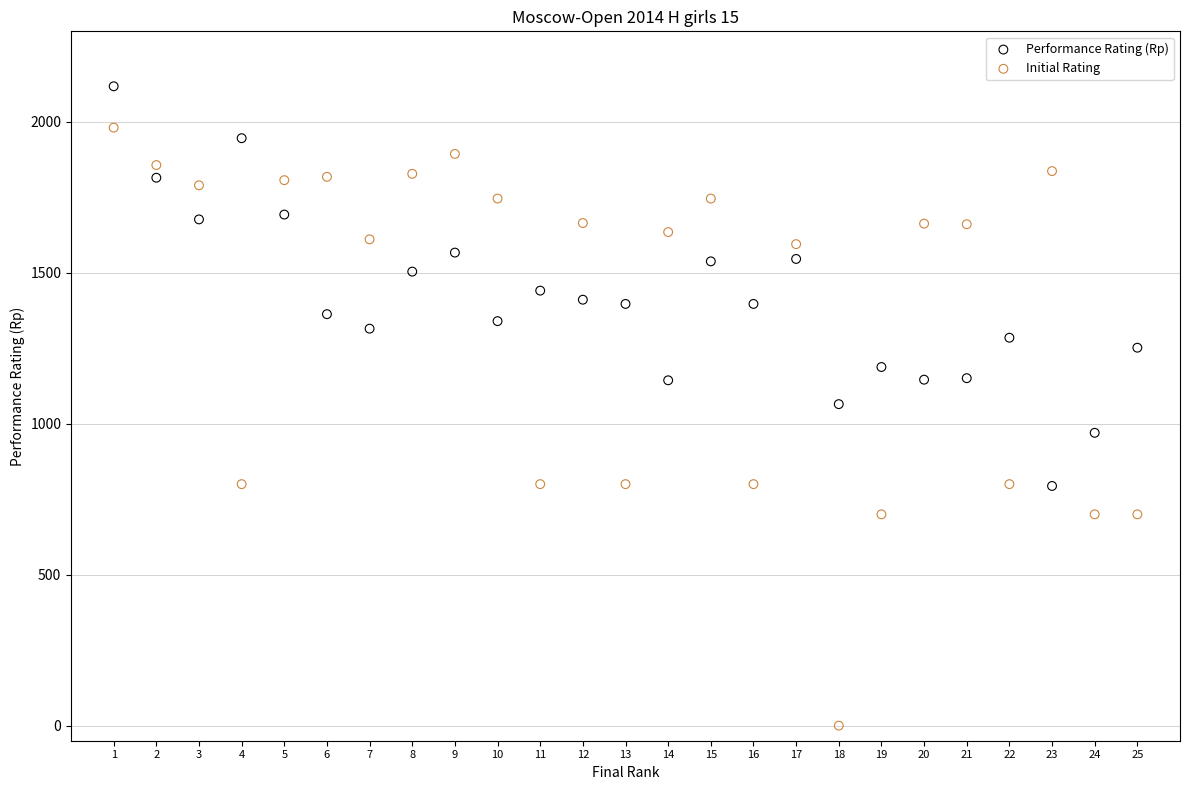

What are all the series names shown in the legend?

Performance Rating (Rp), Initial Rating